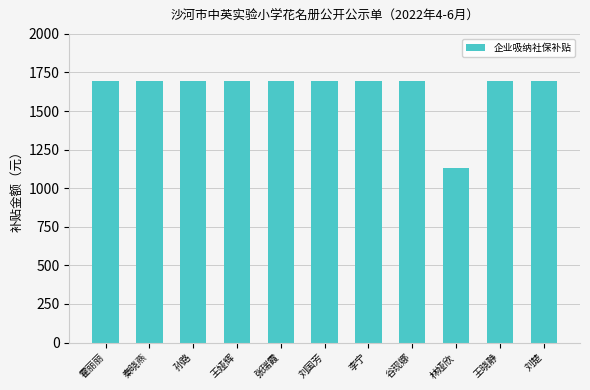

Reading right to left, transcribe all the data shown in this chart.

刘楚=1694.0	王晓静=1694.0	林娅欣=1129.4	谷现娜=1694.0	李宁=1694.0	刘国芳=1694.0	张瑞霞=1694.0	王娅辉=1694.0	孙路=1694.0	秦晓燕=1694.0	霍丽丽=1694.0